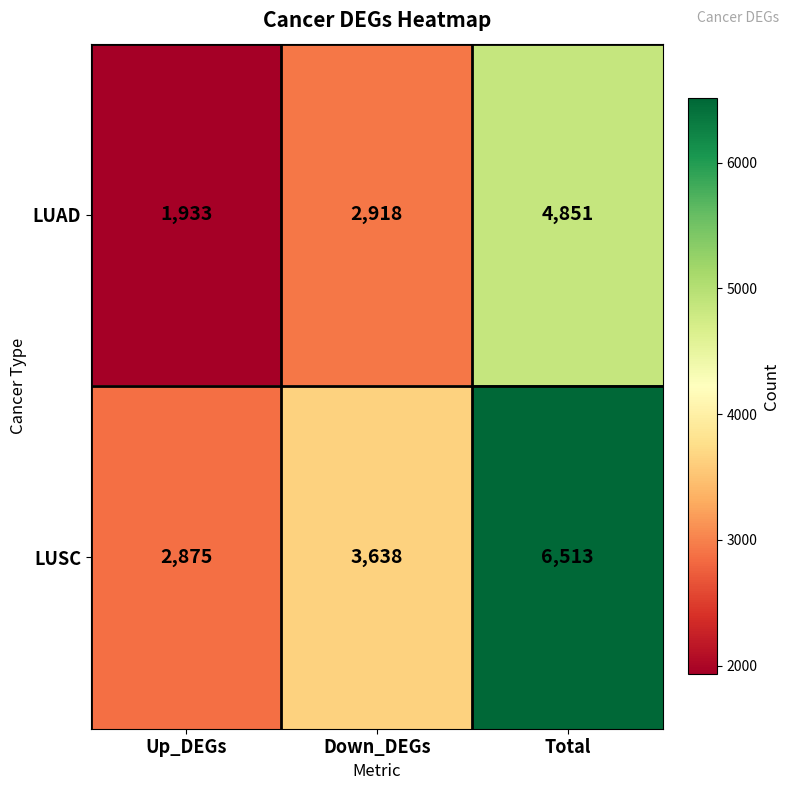

What is the difference between the maximum and minimum values in the LUSC series?

3638